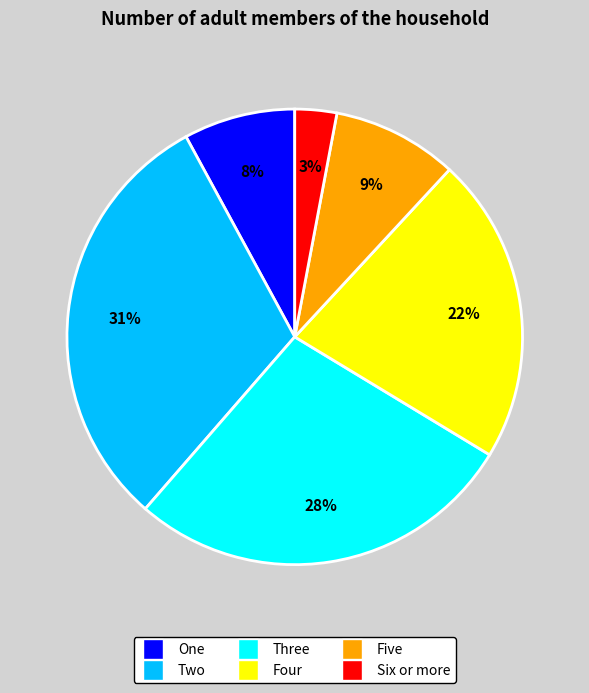

Do Five and Four together represent more than half of the pie?

No